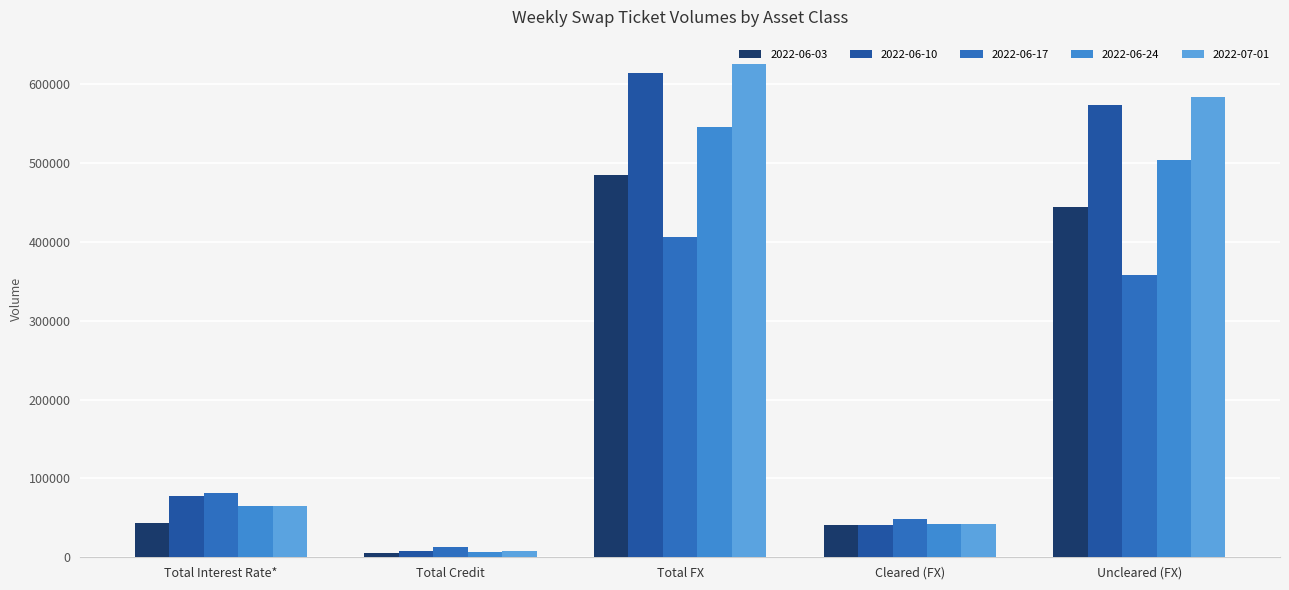

How many bars are there in total?

25